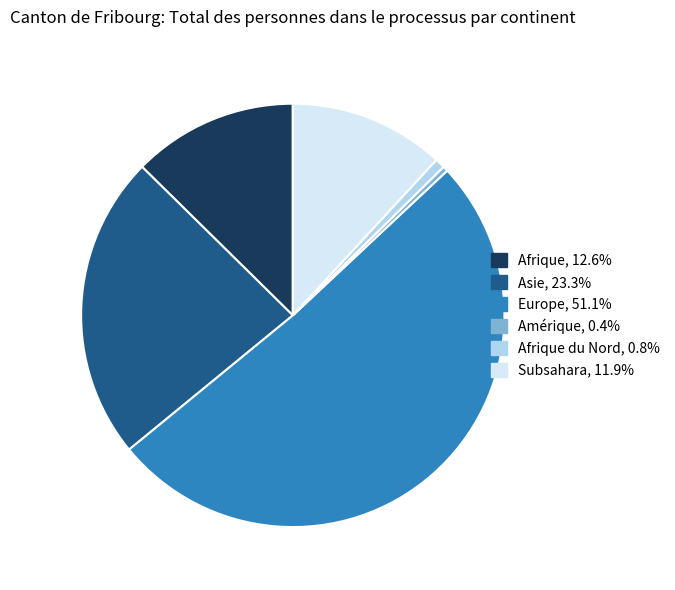

Is there any slice that represents more than half of the pie?

Yes